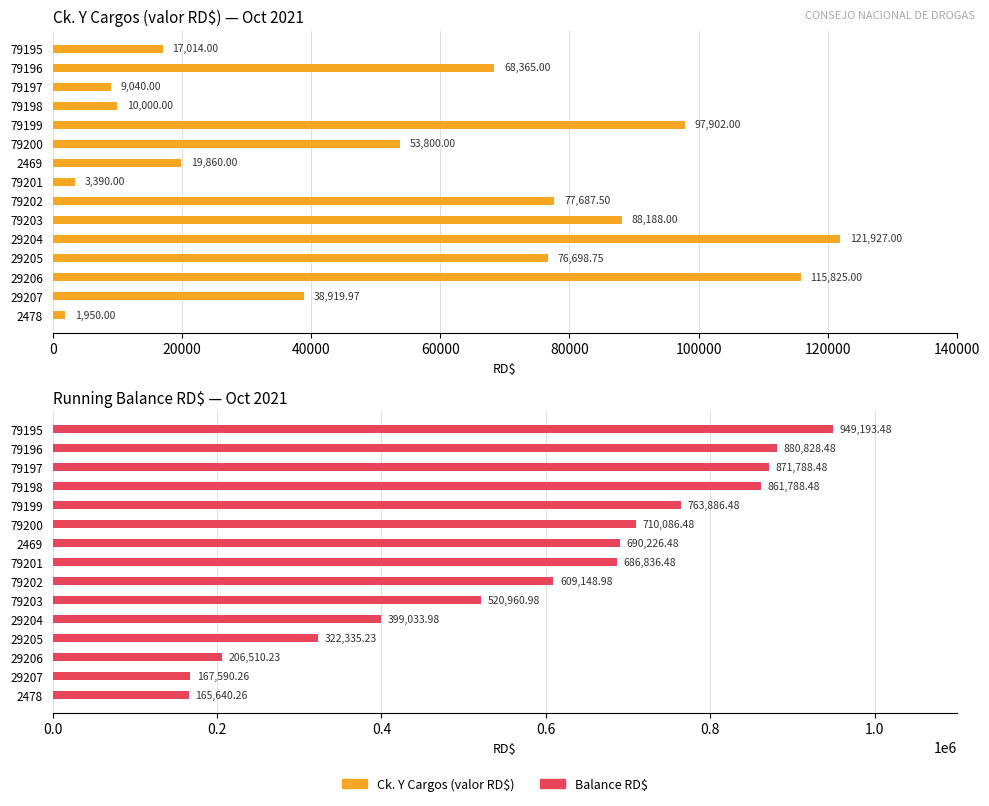

How many bars are there in each group?

2